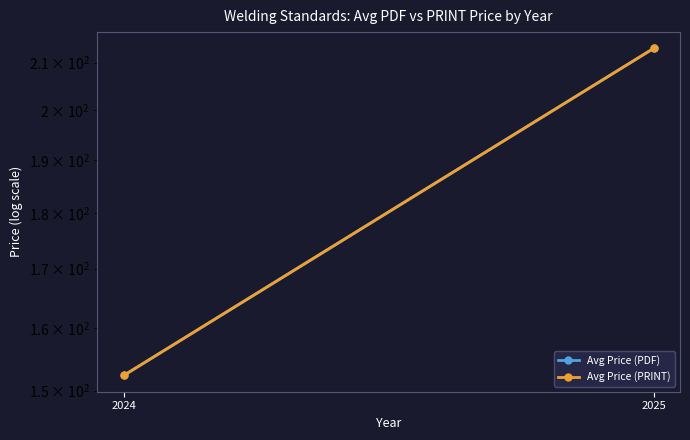

At how many categories does at least one series exceed 196?

1